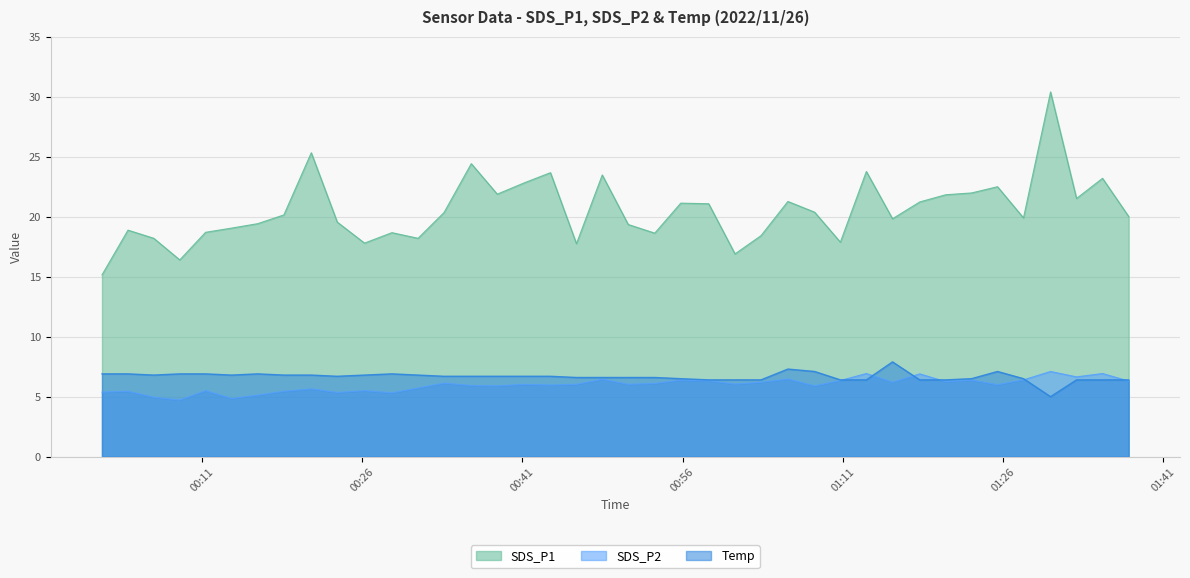

The value of SDS_P2 at 2022/11/26 01:35:20 is 6.9. True or false?

True